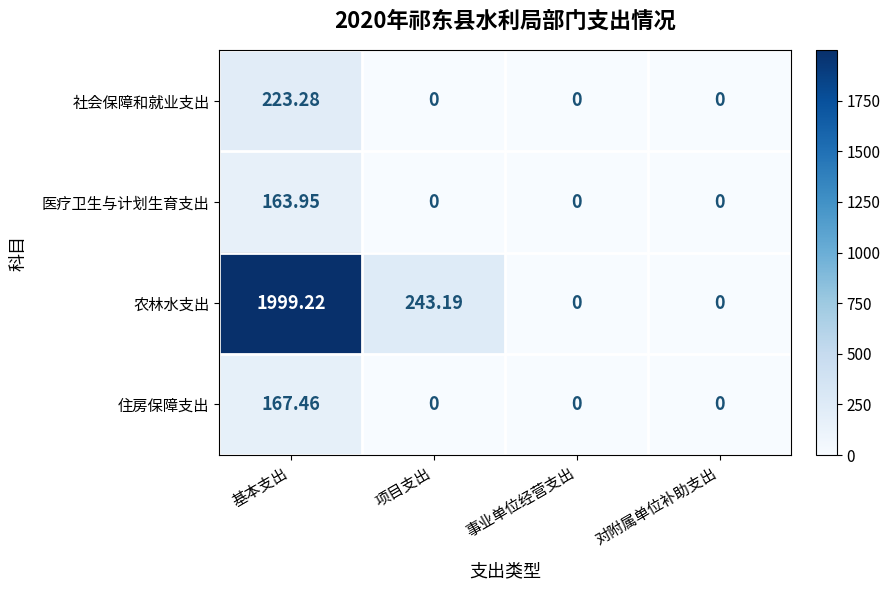

List the series in order of their peak value, highest first.

农林水支出, 社会保障和就业支出, 住房保障支出, 医疗卫生与计划生育支出